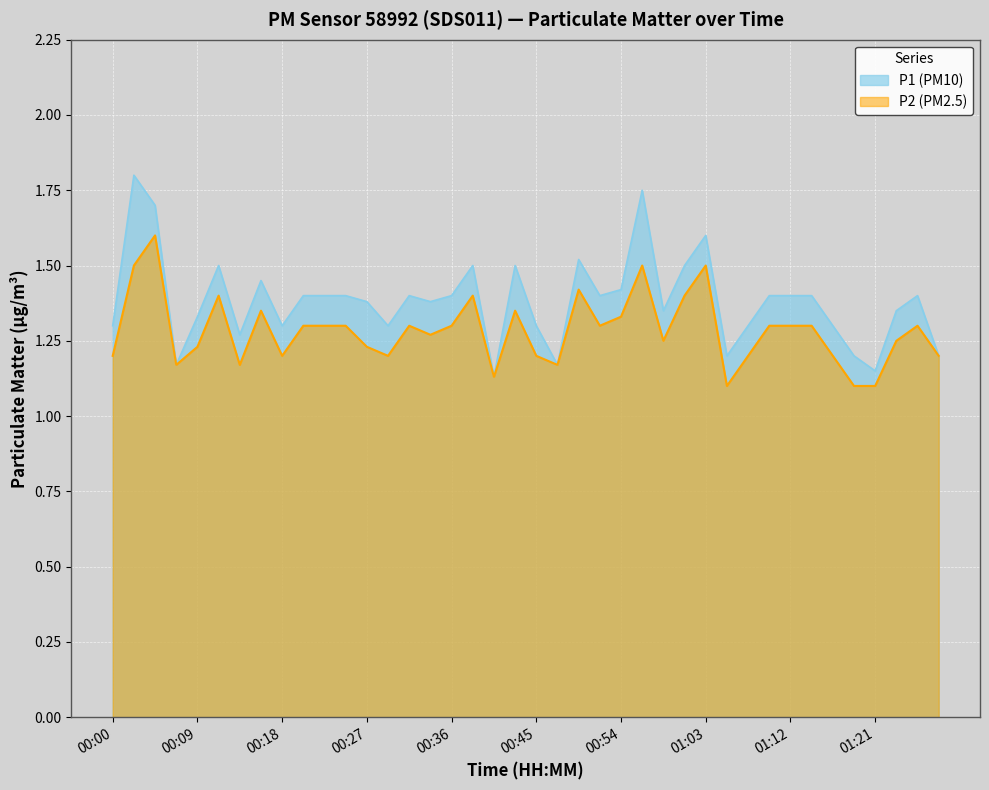

Which series has the widest spread of values?

P1 (PM10)